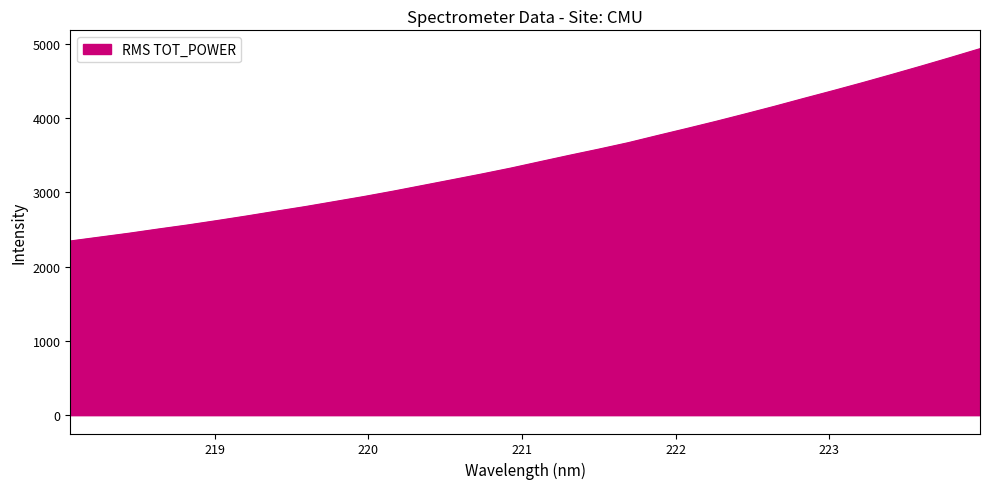

Reading left to right, what are all the values shown in this chart?

2343.7	2396.1	2448.1	2504.9	2559.5	2618.7	2679.9	2744.1	2806.6	2874.4	2942.2	3014.6	3090.9	3167.4	3244.3	3324.5	3410.9	3496.7	3579.6	3666.1	3762.6	3857.3	3953.9	4054.4	4156.8	4263.2	4367.6	4474.6	4585.1	4697.7	4813.1	4931.2